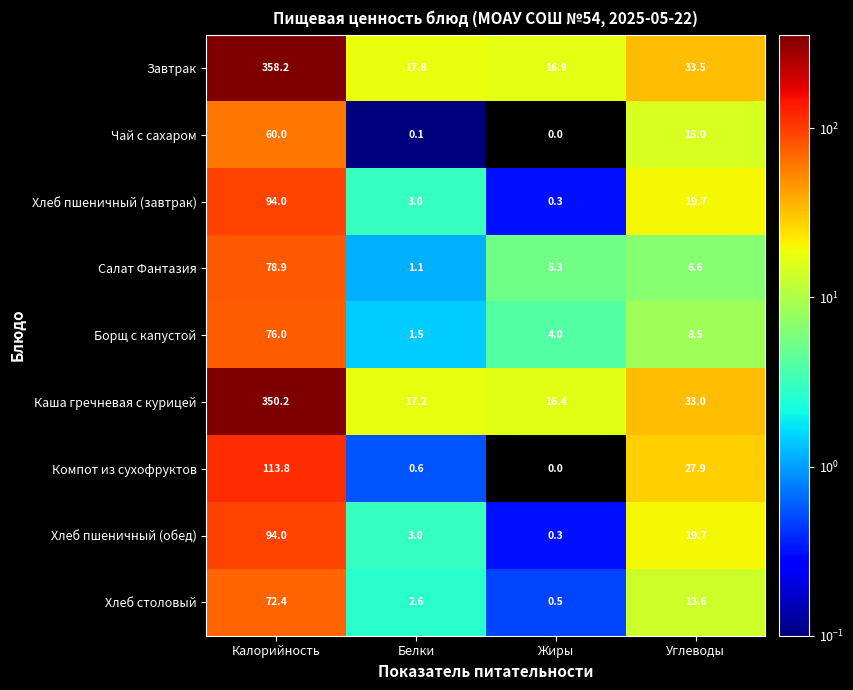

Is it true that Борщ с капустой equals 8.5 at Углеводы?

True